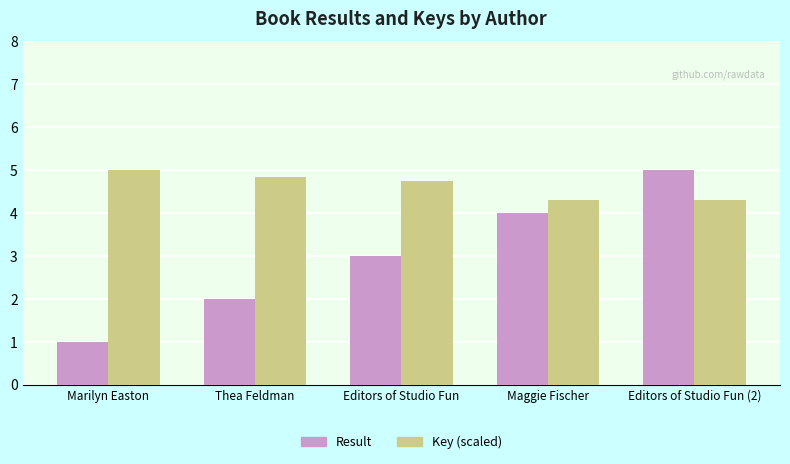

At which category does the chart reach its minimum across all series?

Marilyn Easton